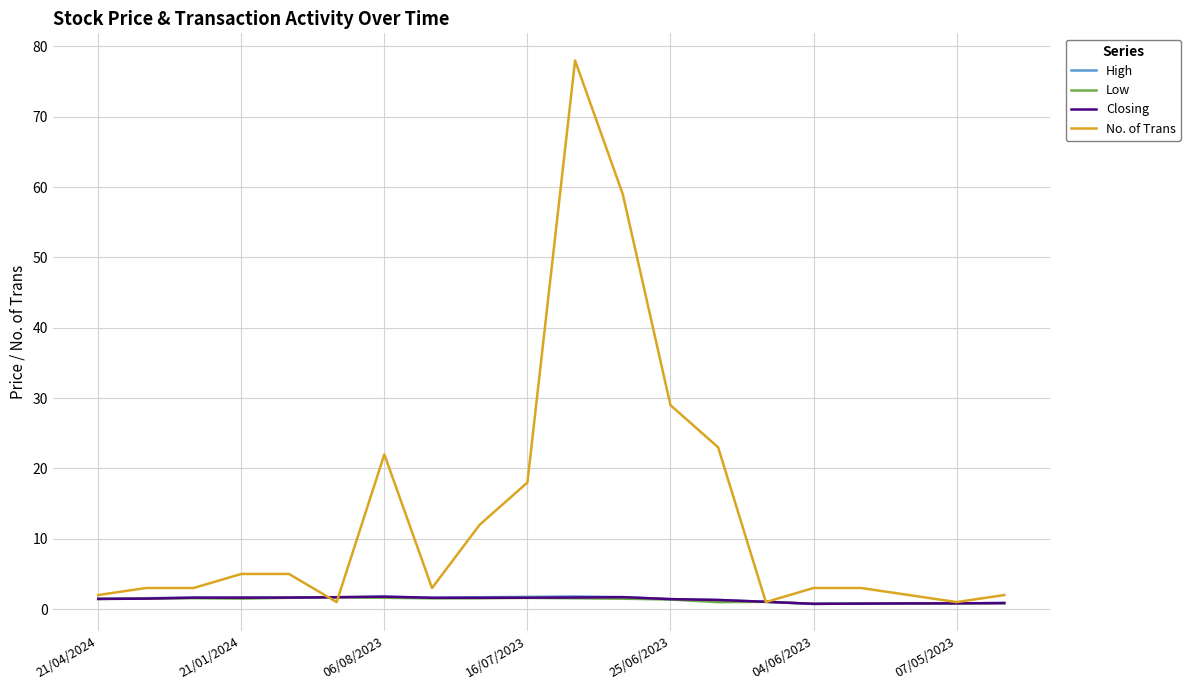

Which series has the widest spread of values?

No. of Trans